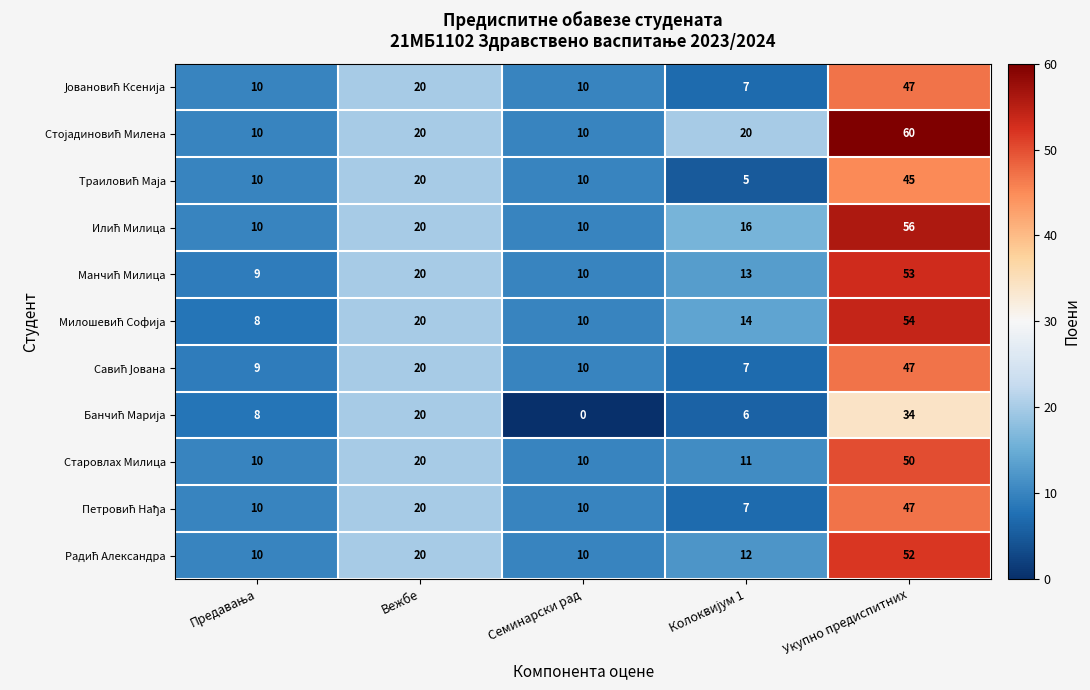

At which category does the chart reach its peak across all series?

Укупно предиспитних